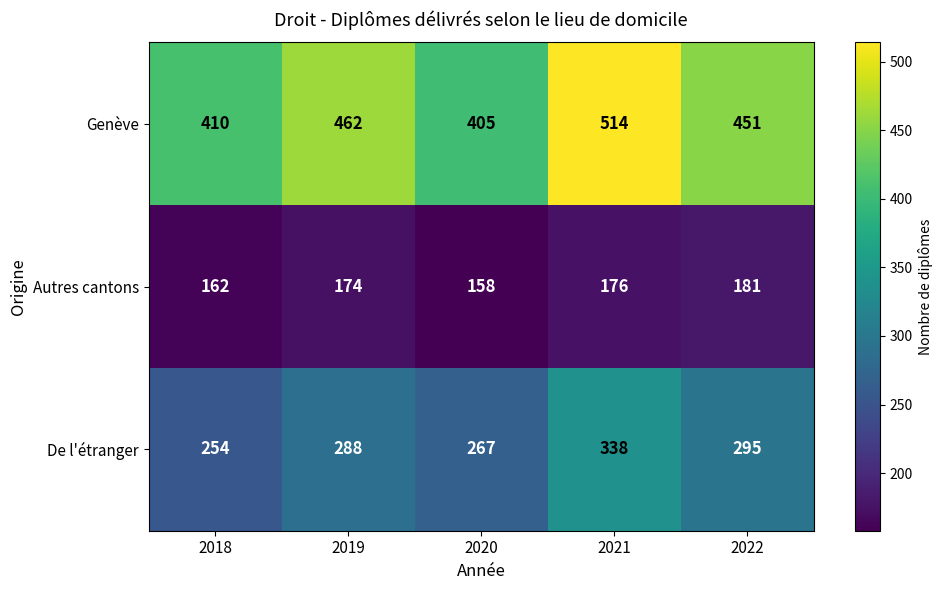

What is the spread (max minus min) of values at 2021?

338